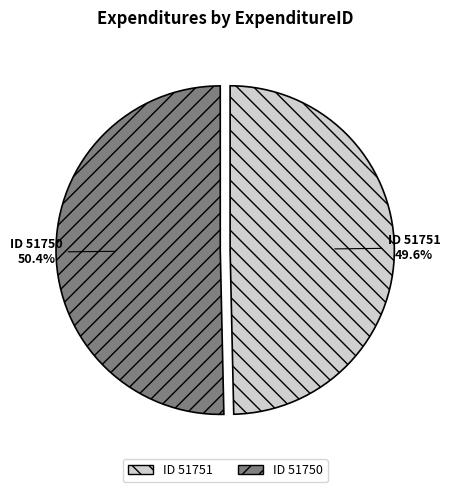

Which category has the biggest portion of the pie?

ID 51750